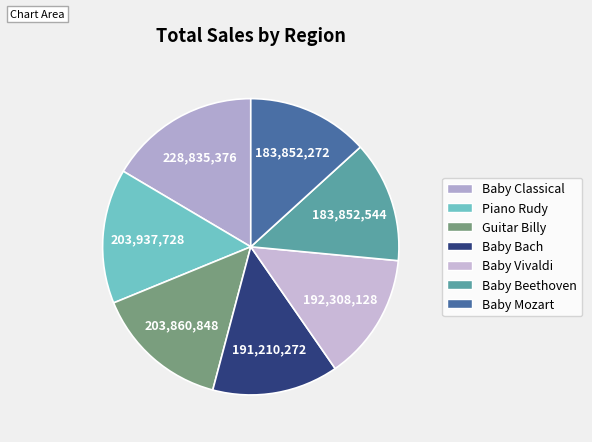

To the nearest percent, what percentage of the pie is Baby Bach?

14%